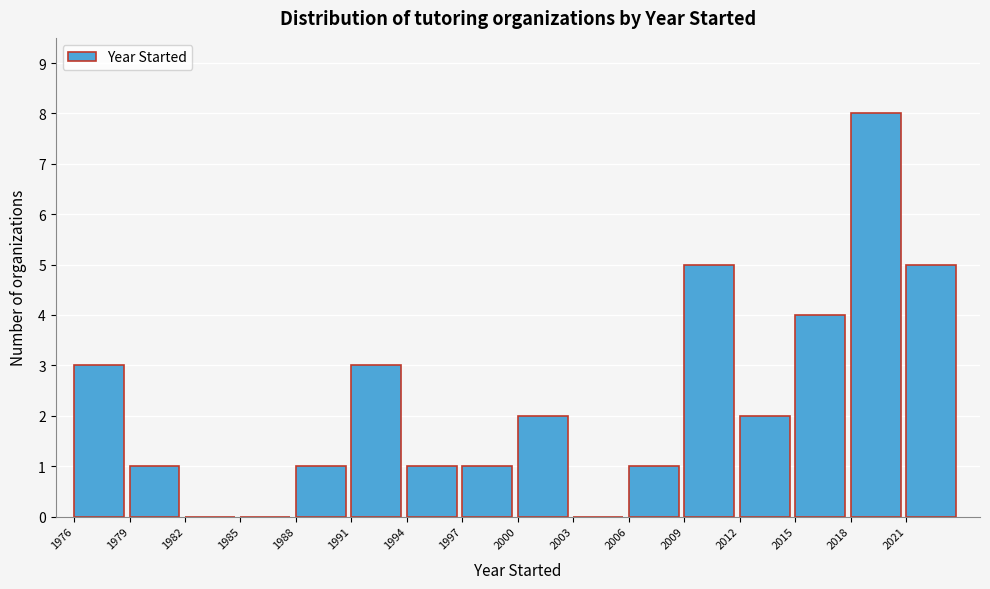

Over which range of the x-axis is the bar tallest?

2018 to 2021